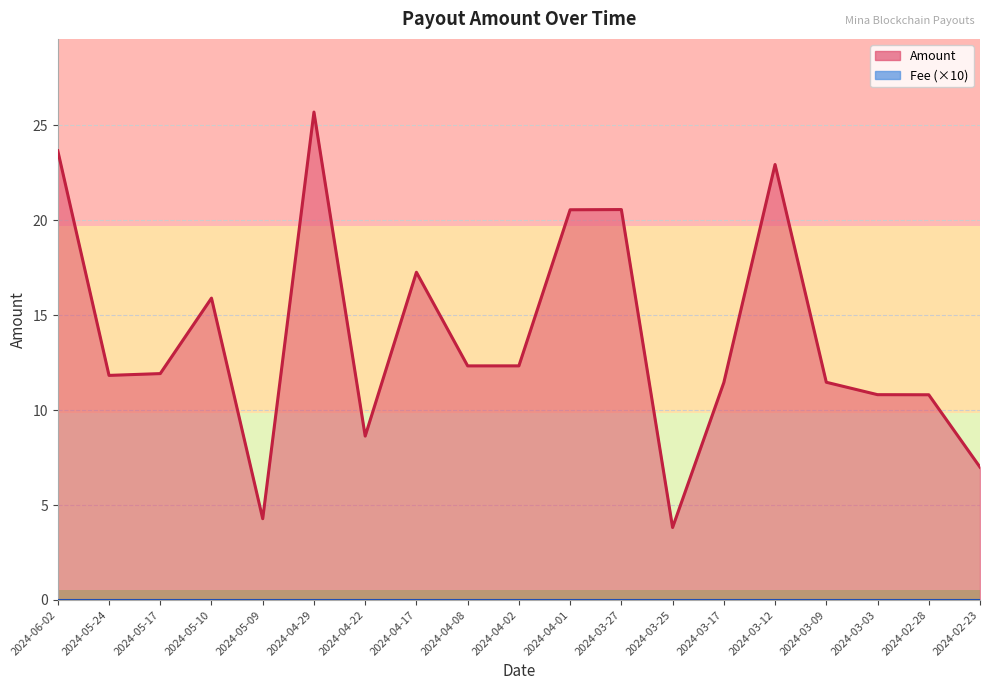

How many data points does each series have?

19